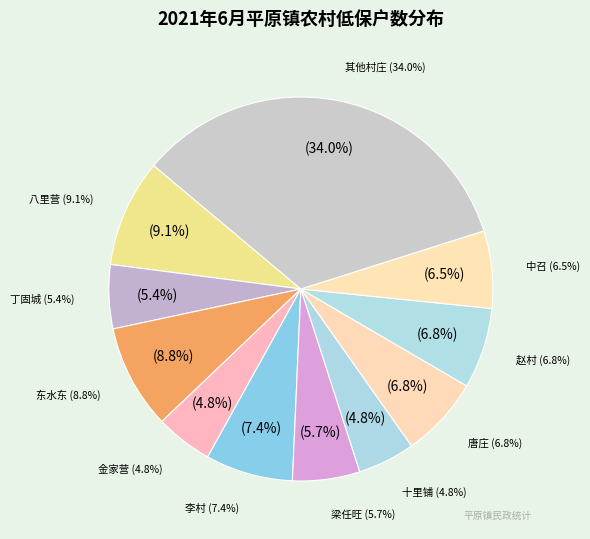

The 中召 slice represents 1% of the pie. True or false?

False